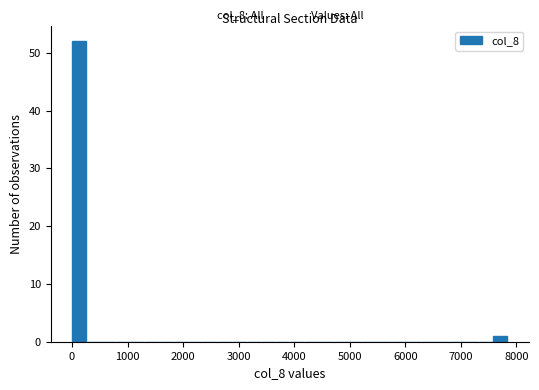

Around what value on the x-axis is the tallest bar? Give the approximate position of its centre, as read against the axis.

100